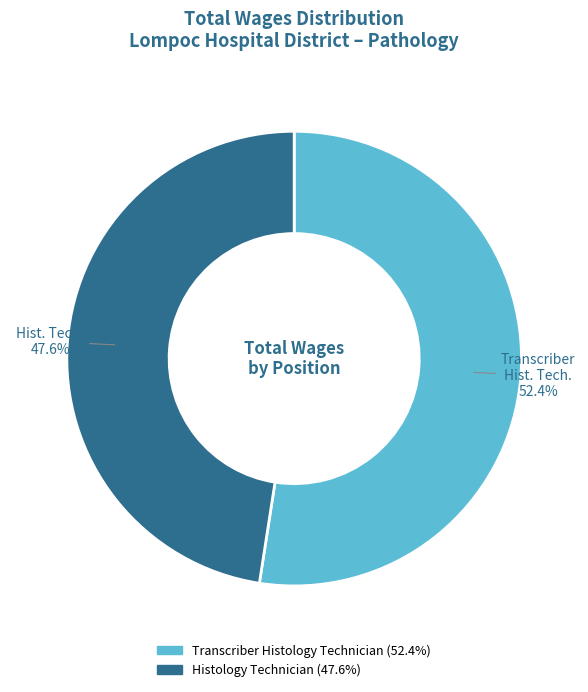

Rank the categories by value from lowest to highest.

Histology Technician, Transcriber Histology Technician